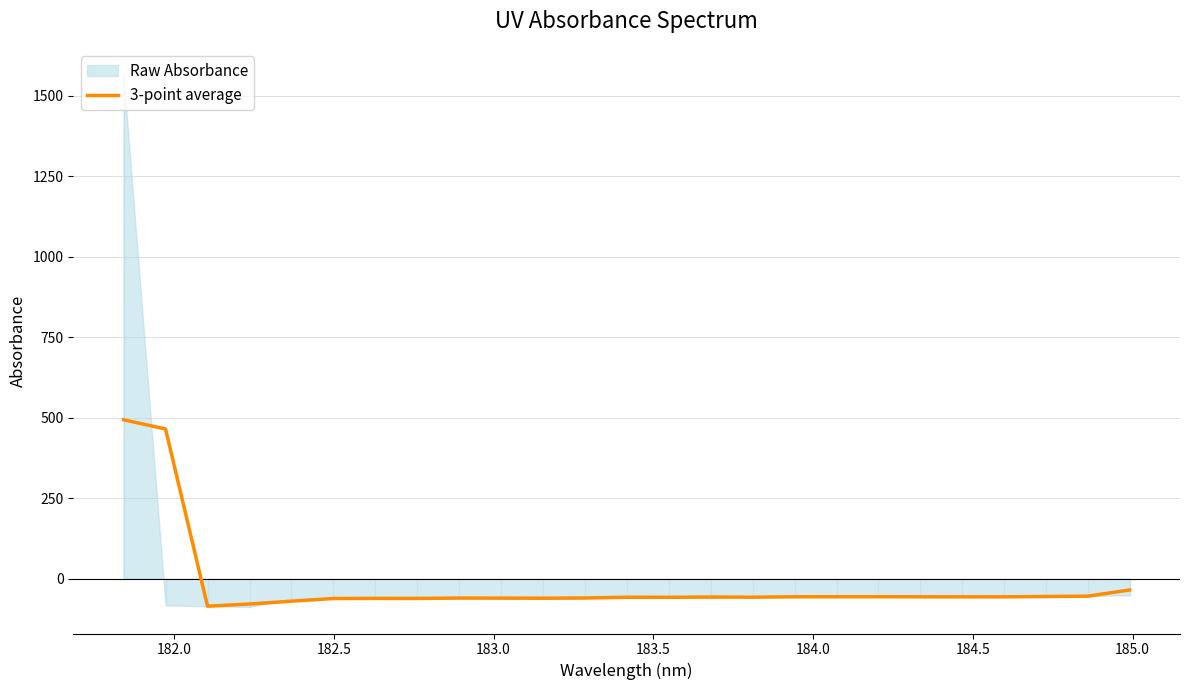

What is the average value?

-16.8